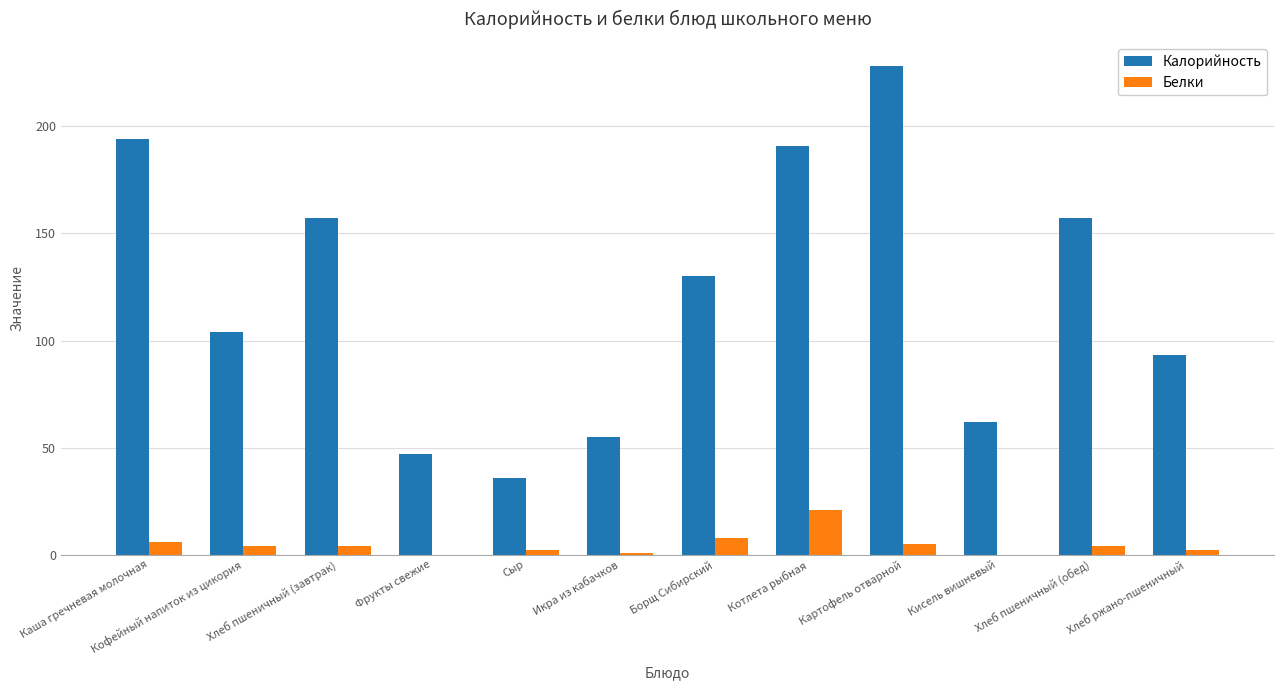

How many categories are shown in the chart?

12